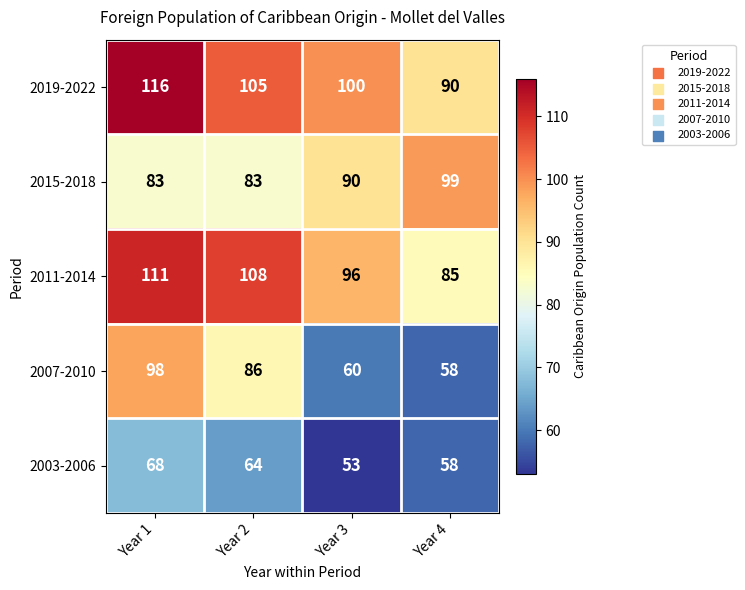

How many distinct data groups are displayed?

5